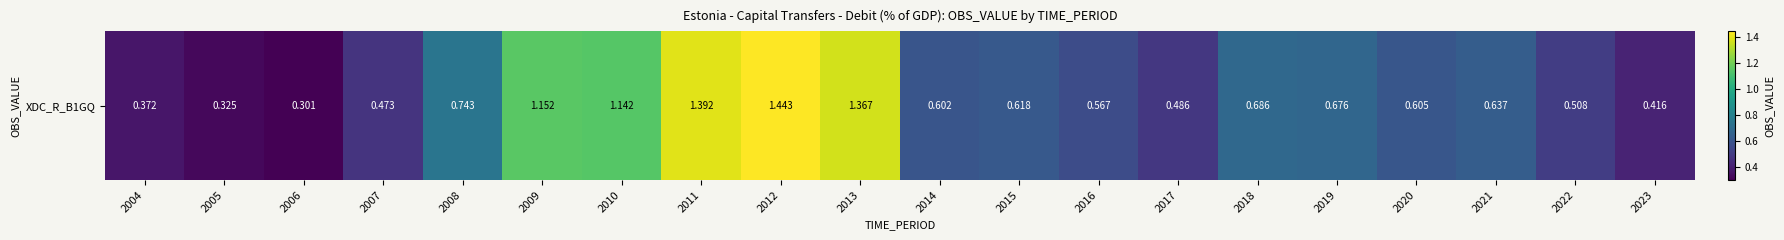

What is the smallest value displayed?

0.3